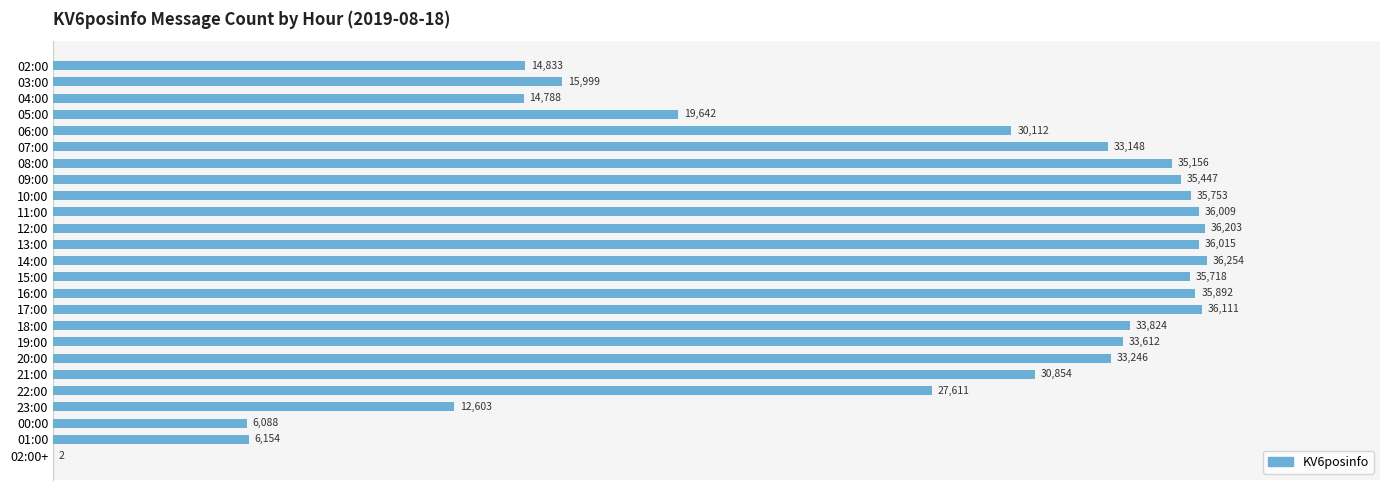

At which label is the value closest to 18128?

05:00